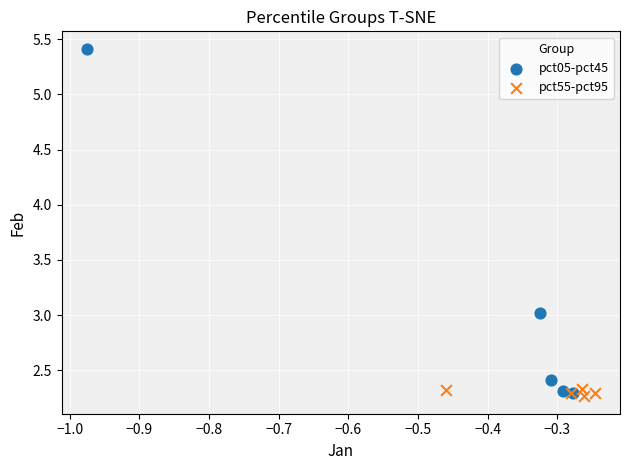

What are all the series names shown in the legend?

pct05-pct45, pct55-pct95